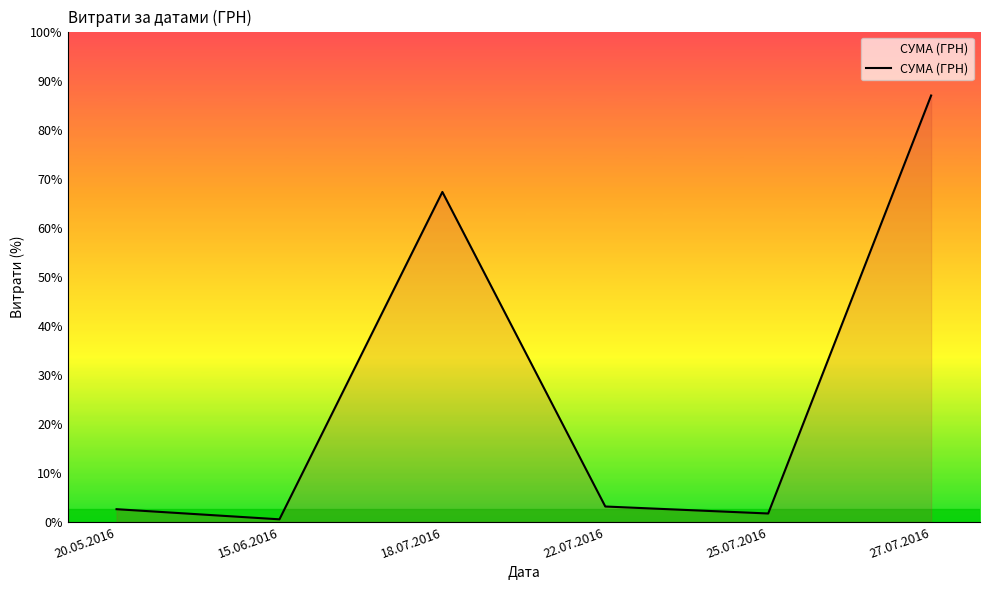

Does the chart have visible grid lines?

No